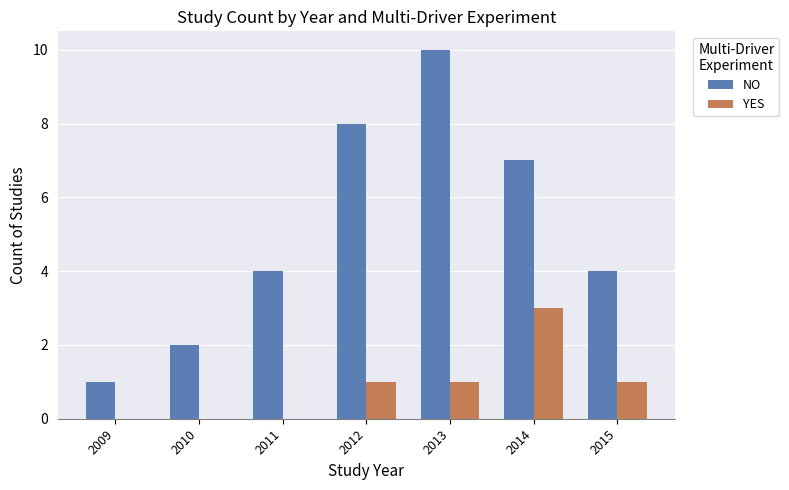

Which series changed the most between 2010 and 2012?

NO